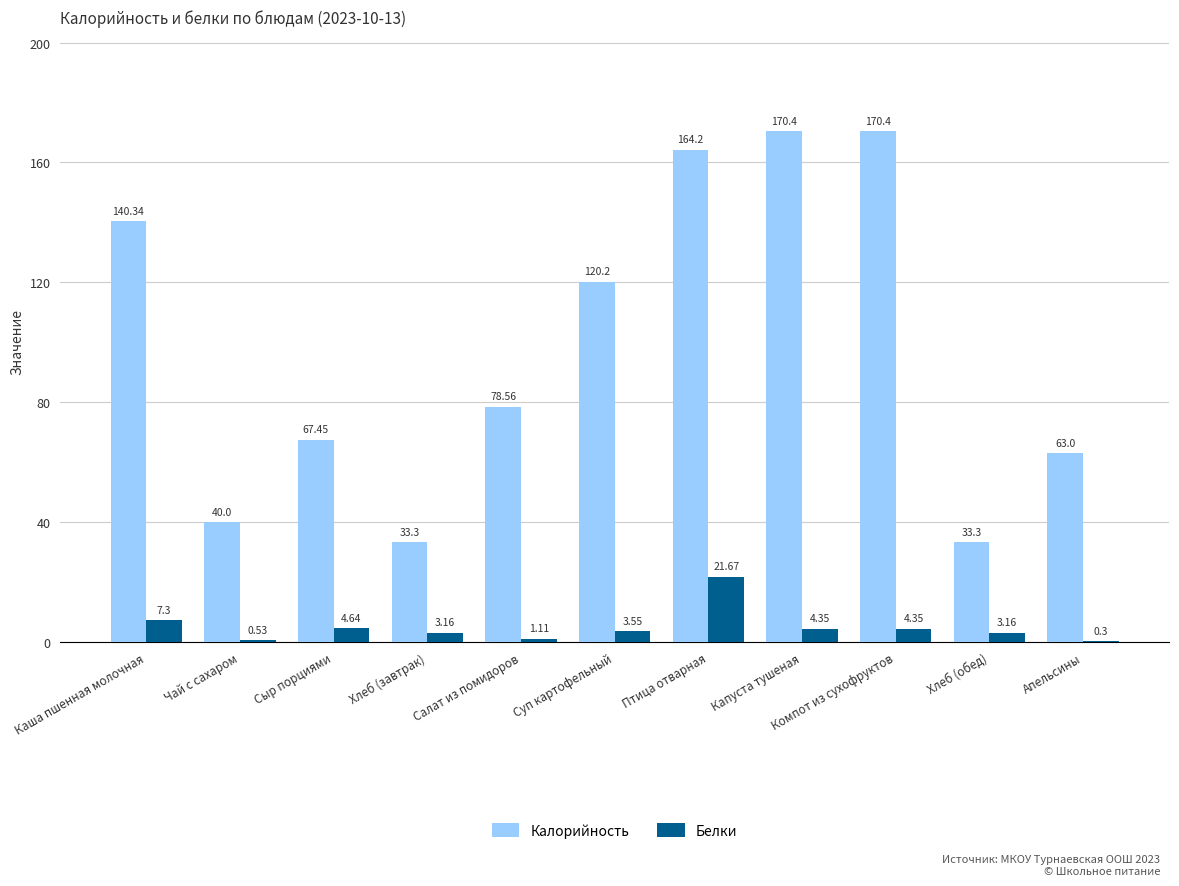

Which series has the widest spread of values?

Калорийность